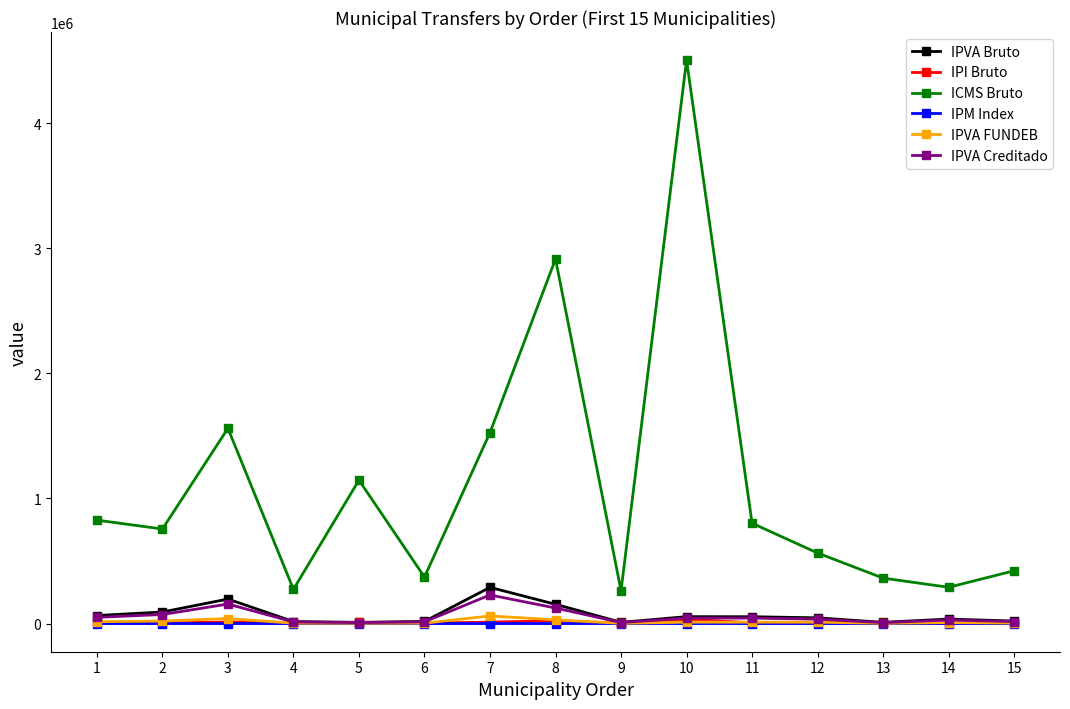

True or false: IPVA Bruto and ICMS Bruto intersect in this chart.

False